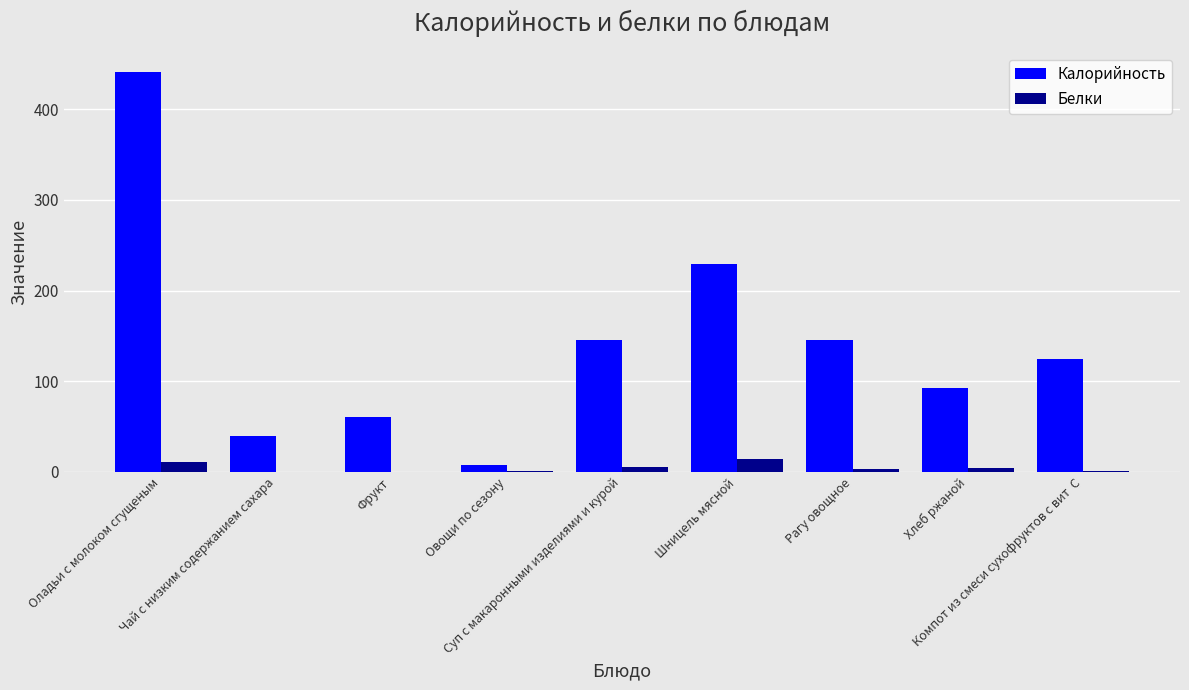

Between Чай с низким содержанием сахара and Шницель мясной, which series saw the biggest shift?

Калорийность